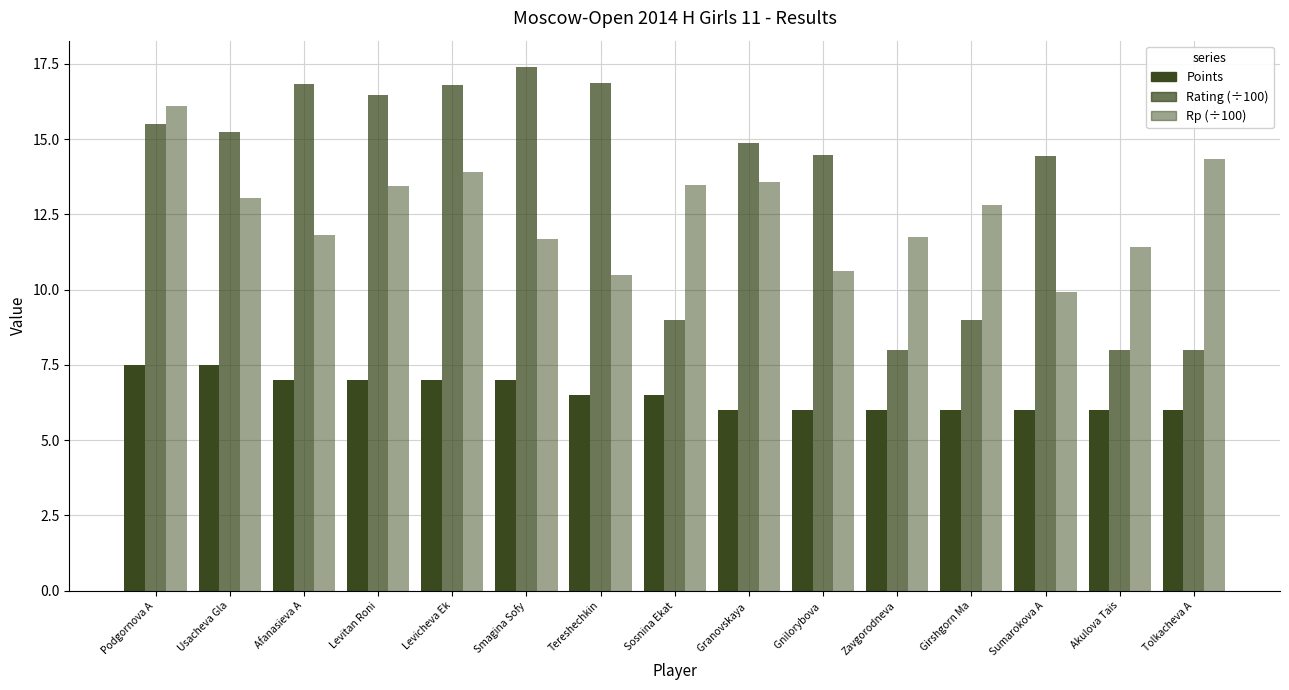

What is the difference between the second highest and second lowest values in the Points series?

1.5